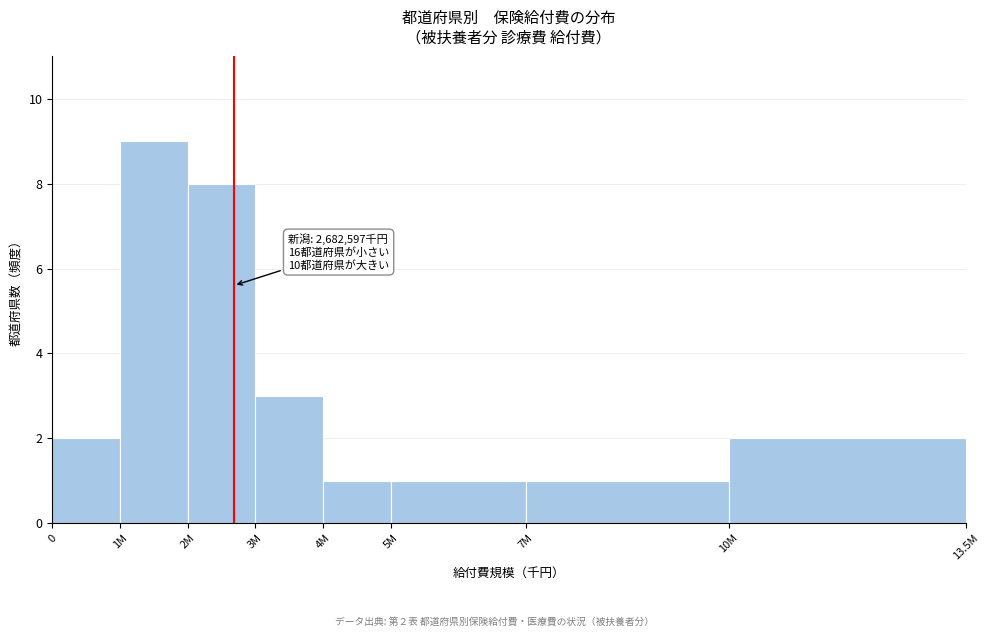

Reading left to right, list all the values displayed in this chart.

2	9	8	3	1	1	1	2